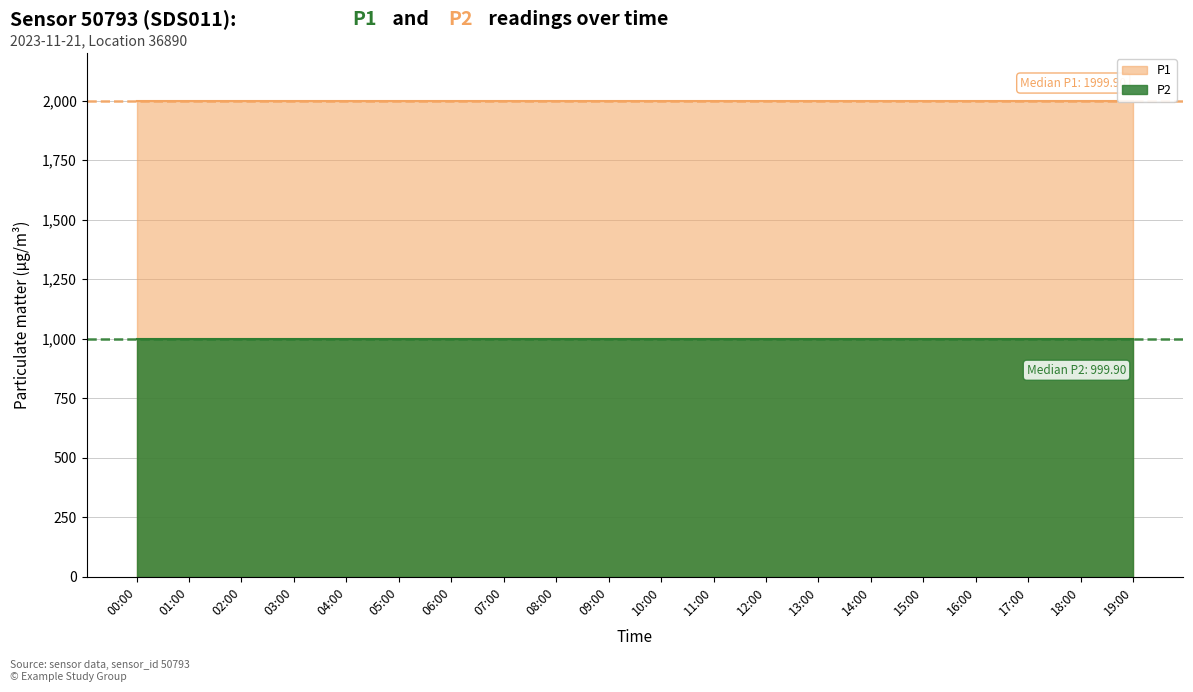

True or false: P1 and P2 intersect in this chart.

False